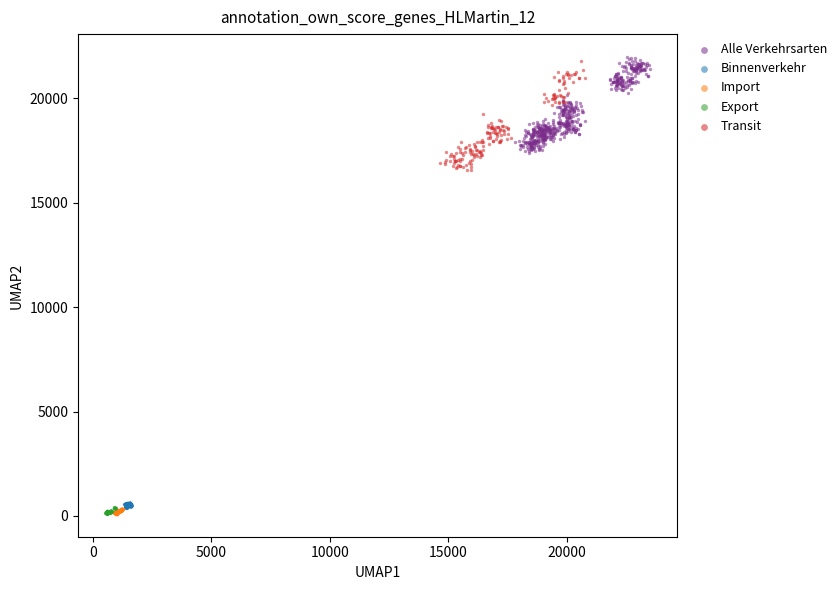

What are all the series names shown in the legend?

Alle Verkehrsarten, Binnenverkehr, Import, Export, Transit